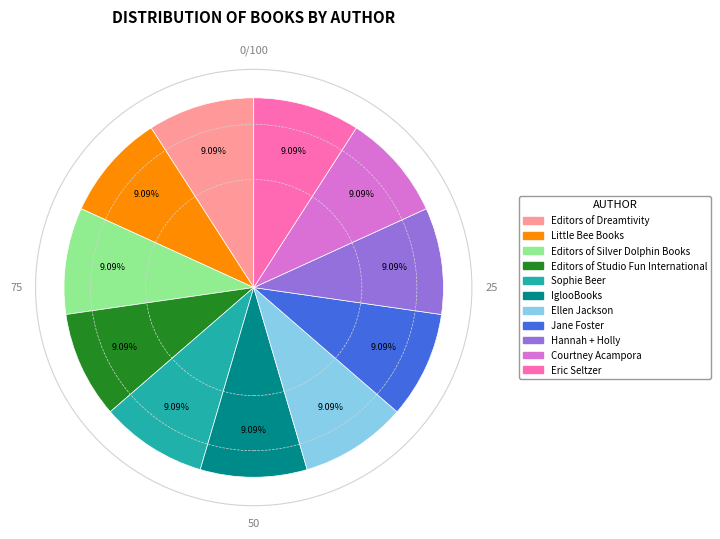

What is the ratio of the value at Editors of Silver Dolphin Books to the value at Editors of Dreamtivity?

1.0